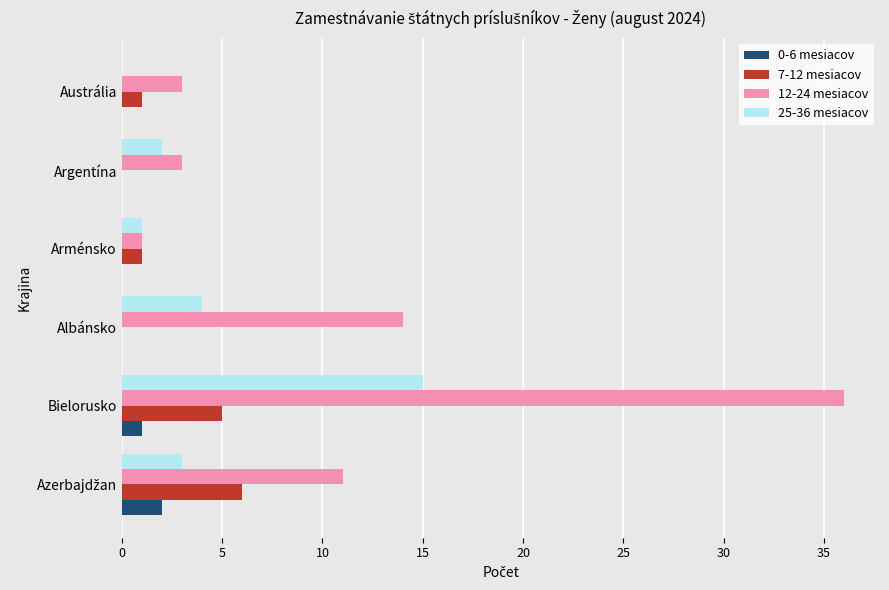

True or false: 7-12 mesiacov has a value of 1 at Austrália.

True